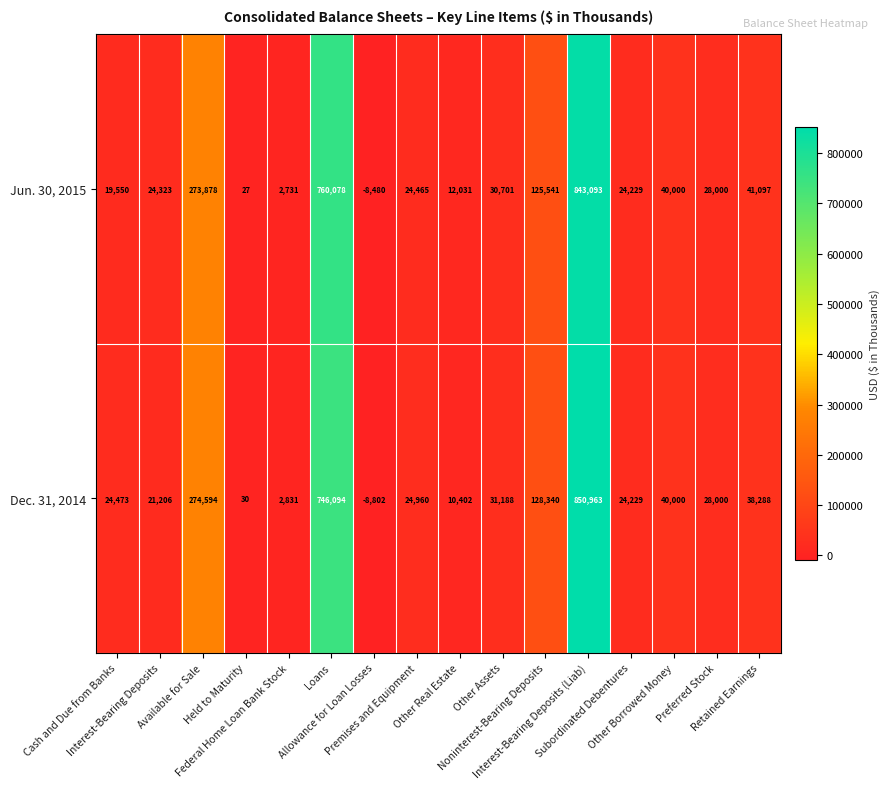

Which series has the widest spread of values?

Dec. 31, 2014